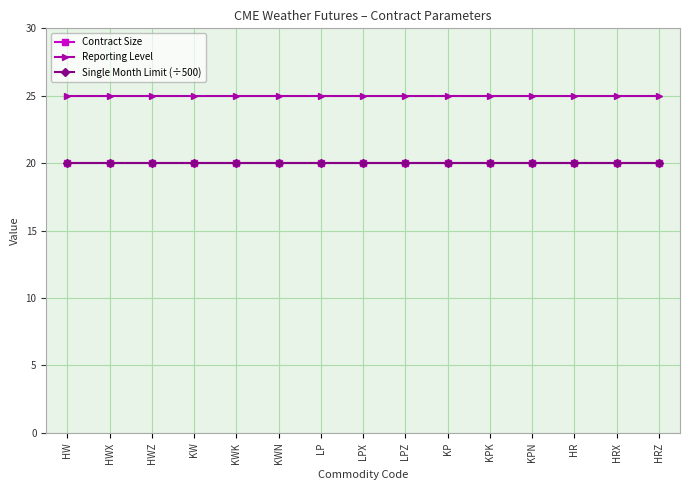

Is this an area chart (filled region under the line)?

No